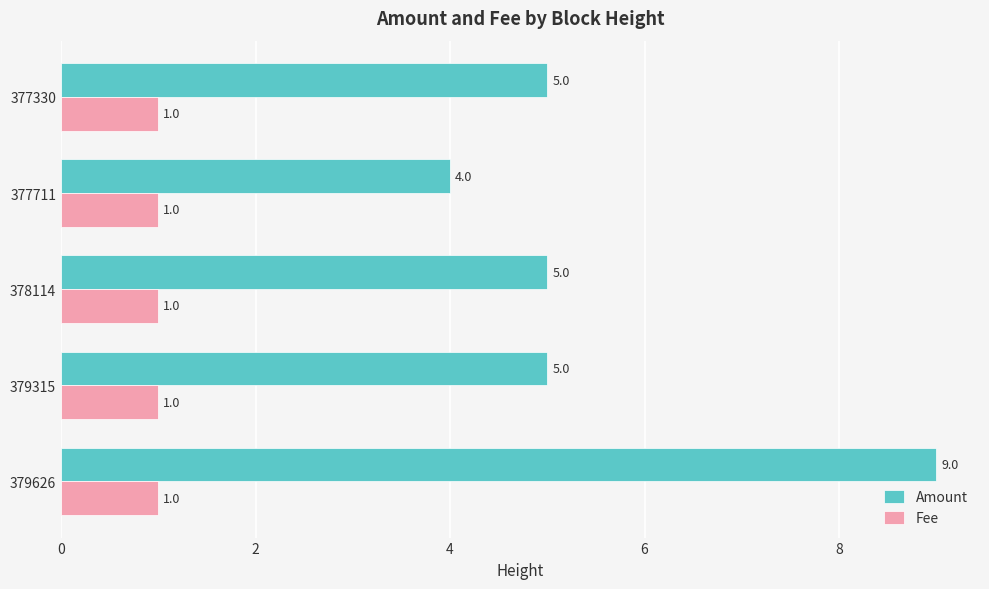

What is the maximum value for Fee?

1